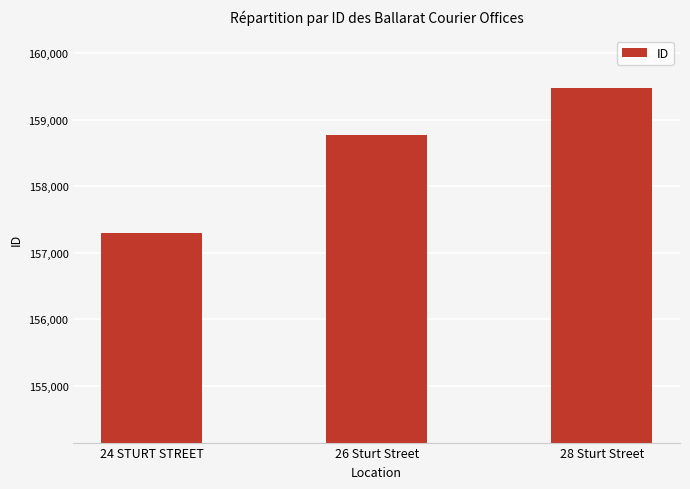

The chart shows a value of 229131 at 28 Sturt Street. True or false?

False